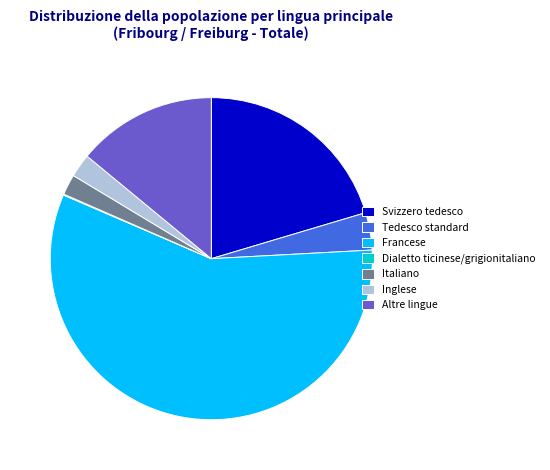

Combined, do Italiano and Francese account for over 50%?

Yes